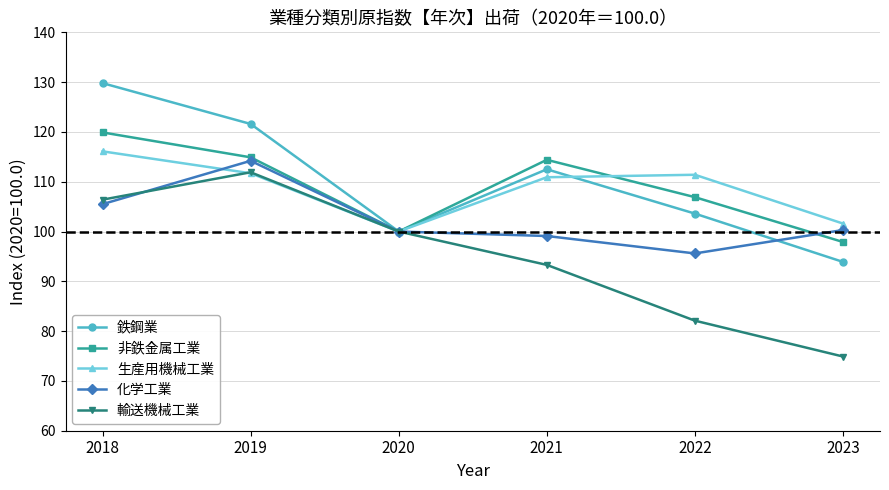

Where is the first local maximum for 非鉄金属工業?

2021